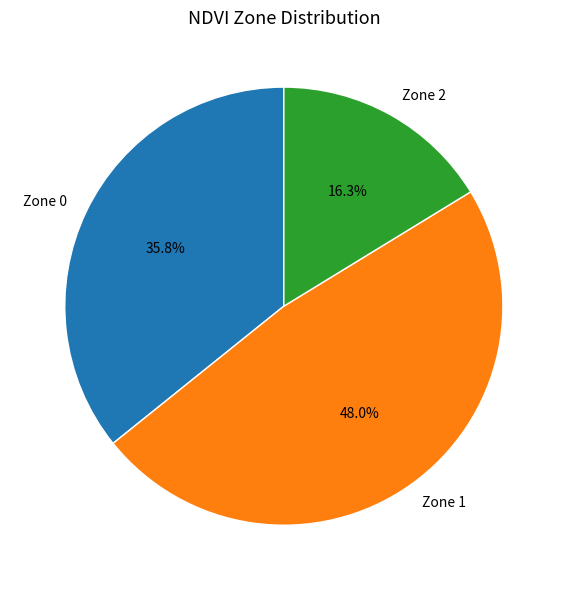

What portion of the pie excludes Zone 1?

52.0%